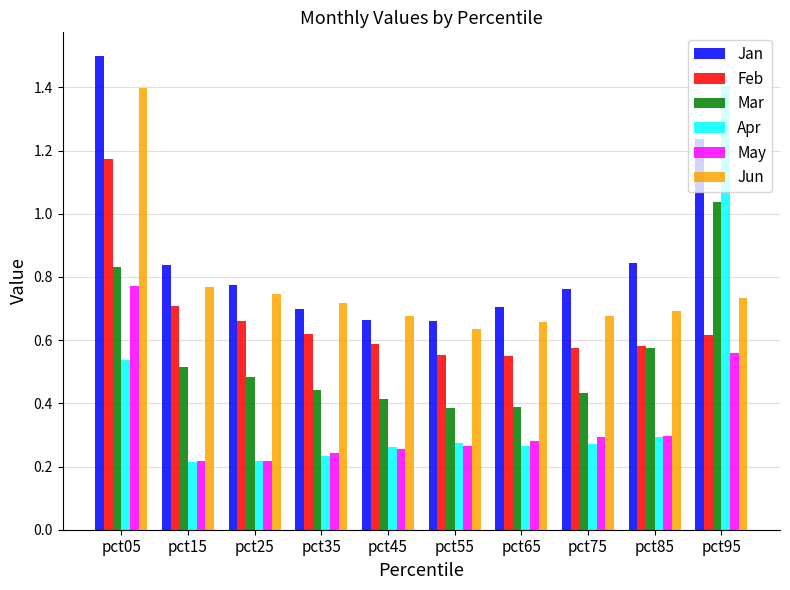

How many distinct data groups are displayed?

6